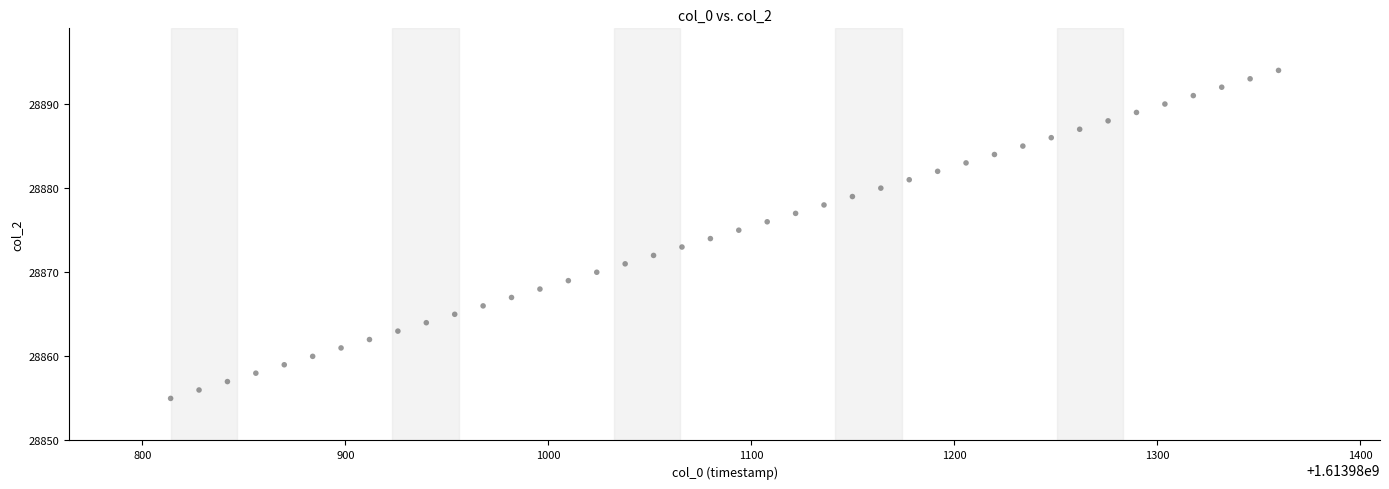

What is the range of Y values (max minus min)?

39